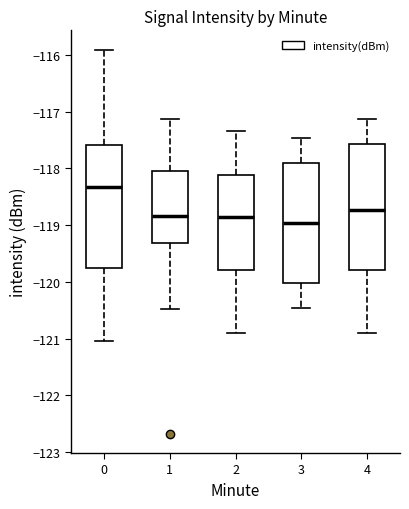

Reading left to right, transcribe this box plot: for each box, give where its median line is, the range the box spans, and where its two whiskers end, as read against the y-axis. The values are not printed on the chart, so give them approximately, as read against the axis.

0: median -118.3, box -119.7 to -117.6, whiskers -121.0 to -115.9
1: median -118.8, box -119.3 to -118.0, whiskers -120.5 to -117.1
2: median -118.8, box -119.8 to -118.1, whiskers -120.9 to -117.3
3: median -119.0, box -120.0 to -117.9, whiskers -120.5 to -117.5
4: median -118.7, box -119.8 to -117.6, whiskers -120.9 to -117.1